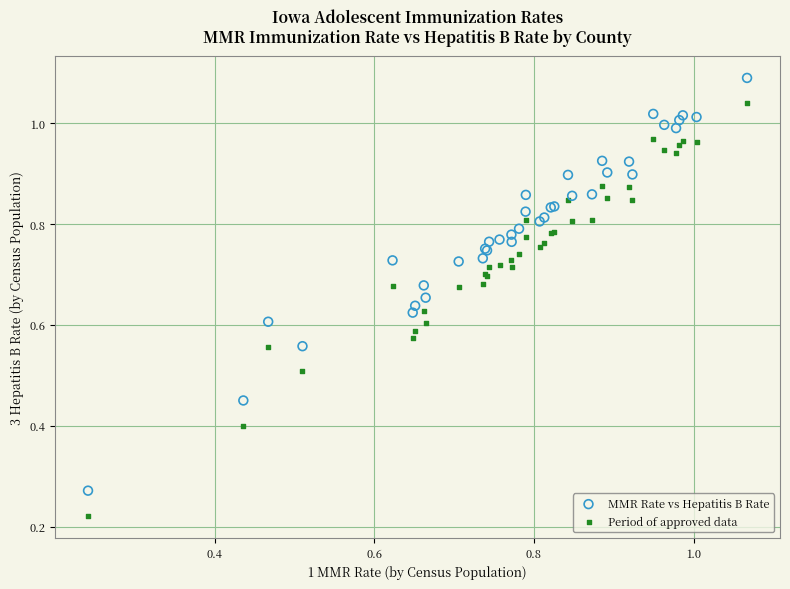

Which series reaches the maximum Y coordinate?

MMR Rate vs Hepatitis B Rate